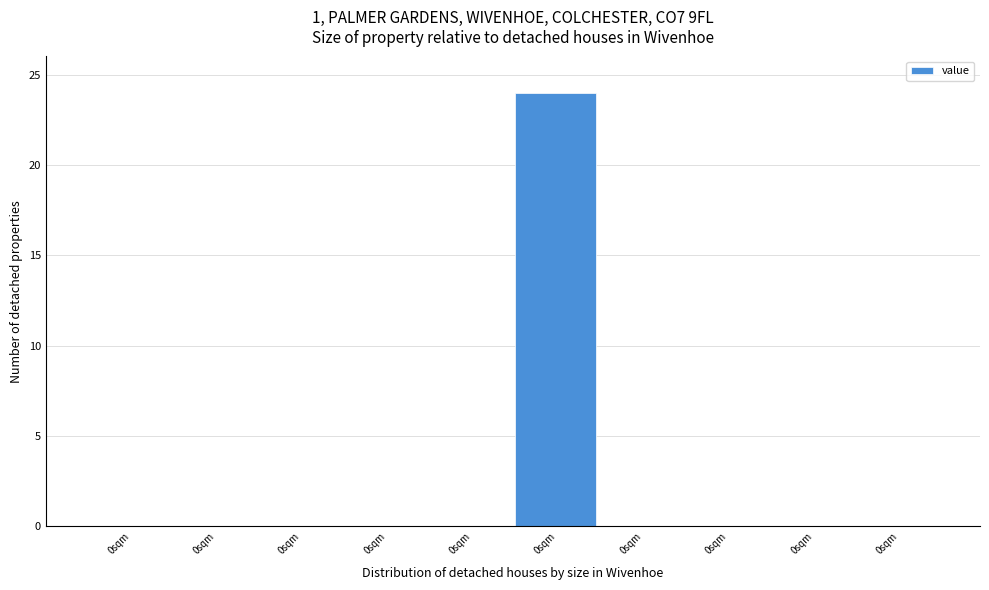

Count the number of categories in the chart.

10